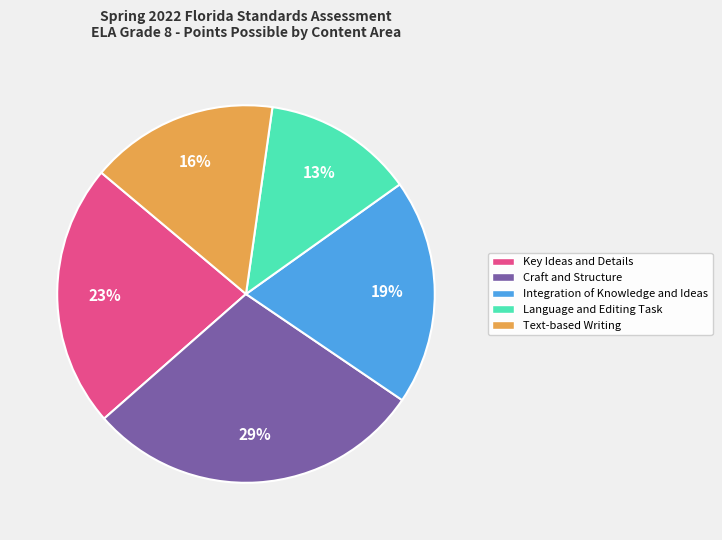

To the nearest percent, what is the difference between the Integration of Knowledge and Ideas and Text-based Writing slice percentages?

3%